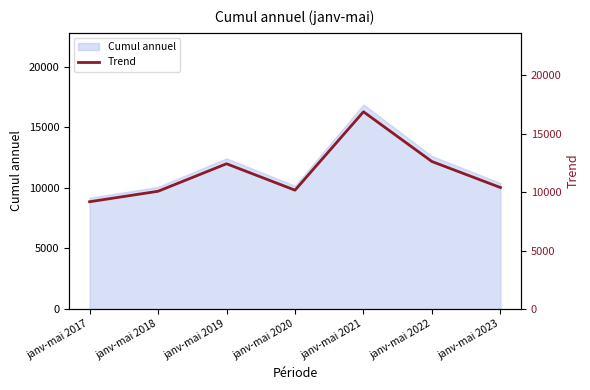

What is the difference between the second highest and minimum values?

3439